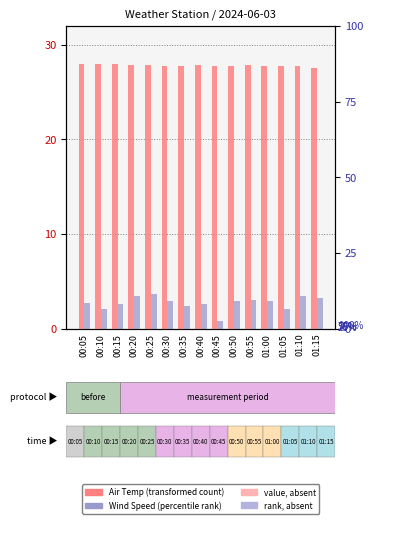

Where is Wind Speed (m/s) nearest to the value 2?

00:10